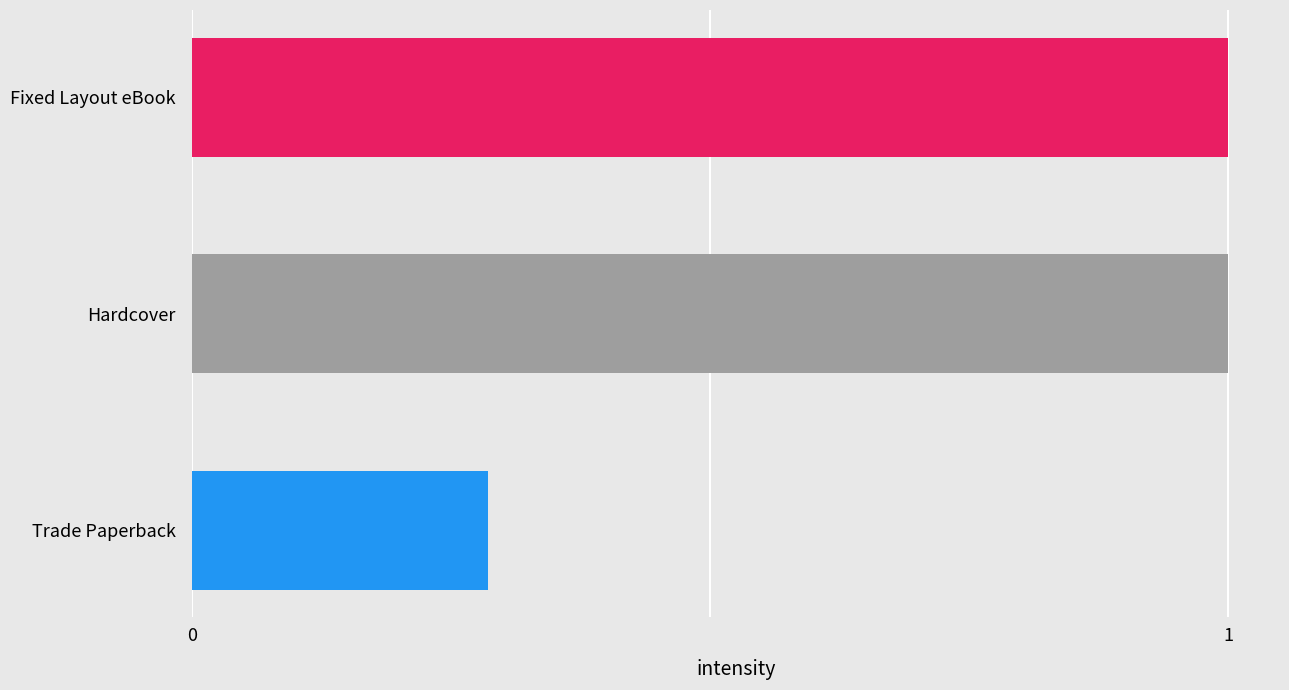

What is the sum of the values at Trade Paperback and Fixed Layout eBook?

1.3